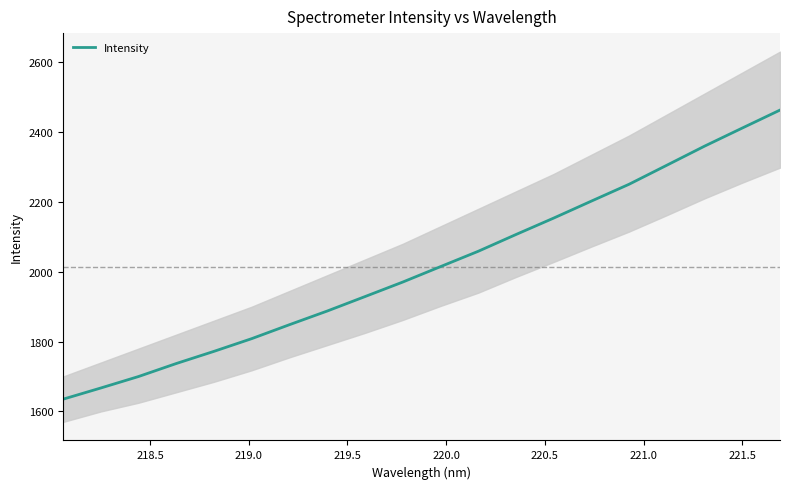

Reading right to left, transcribe all the data shown in this chart.

2462.7	2411.3	2359.5	2304.9	2250.5	2202.2	2153.6	2106.5	2058.5	2014.6	1970.5	1928.9	1887.6	1848.5	1808.5	1772.1	1737.2	1700.0	1667.1	1635.1